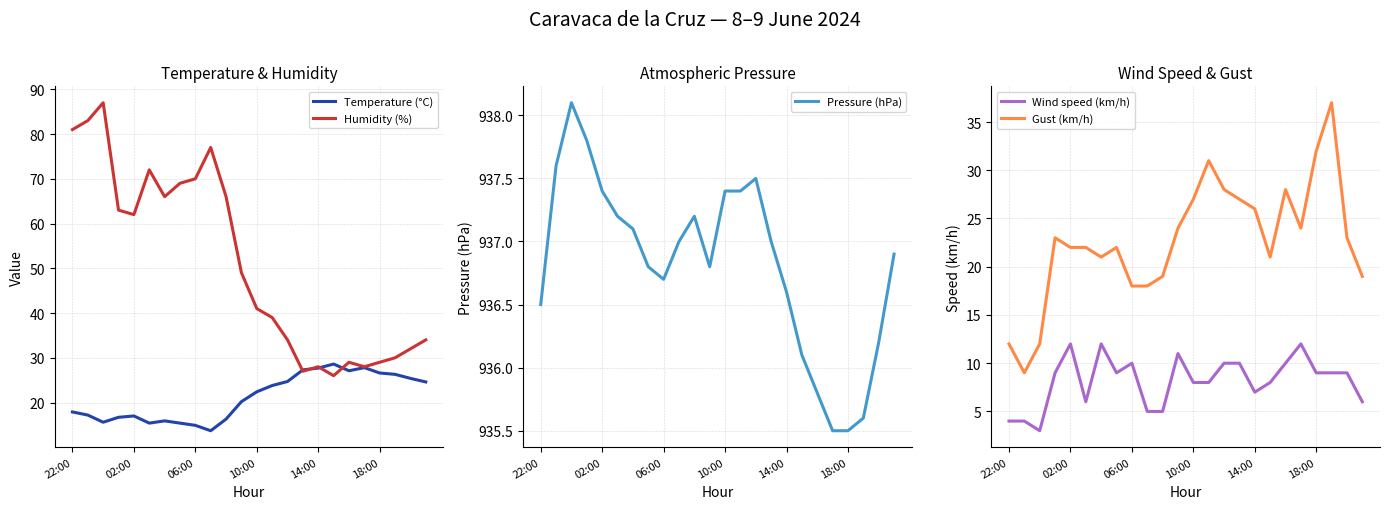

Where do Humidity (%) and Temperature (°C) first cross each other?

14 and 15